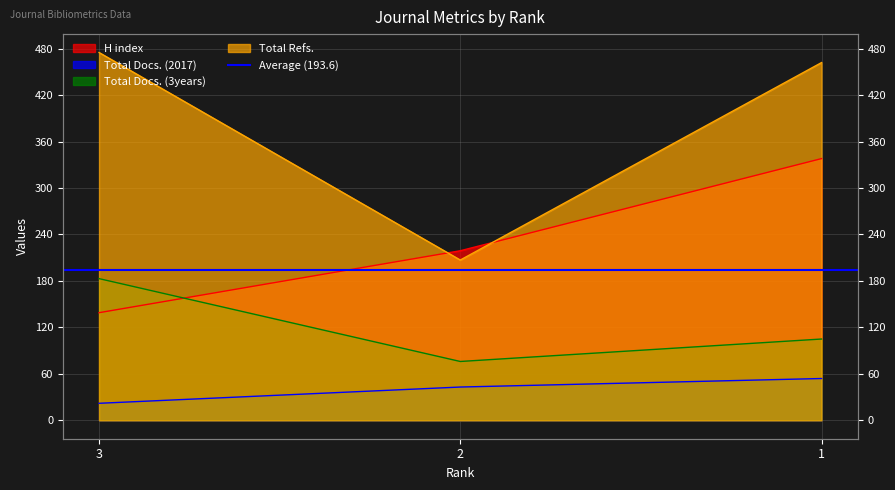

The Total Refs. series shows 475 at 3. True or false?

True